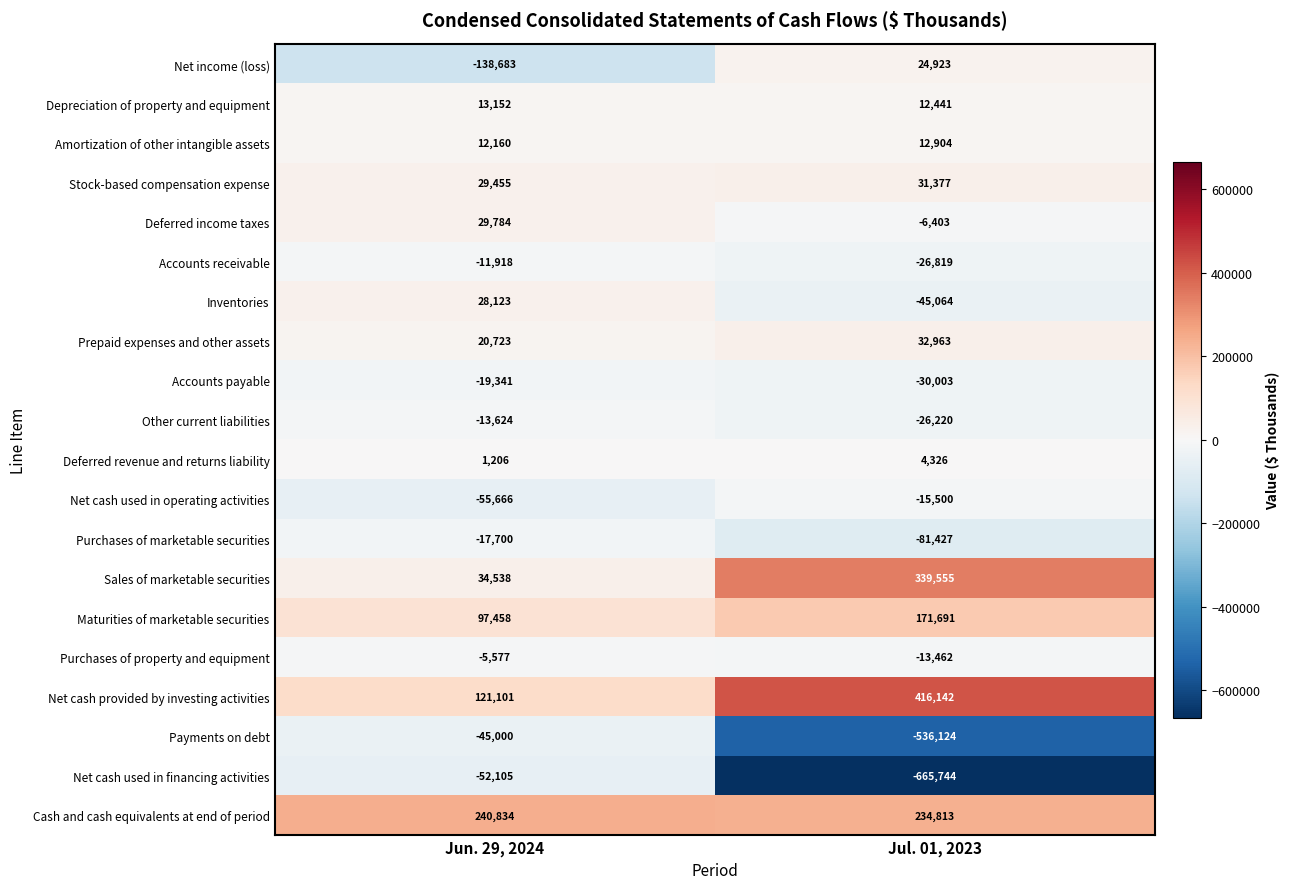

Which series has the largest total across all categories?

Net cash provided by investing activities